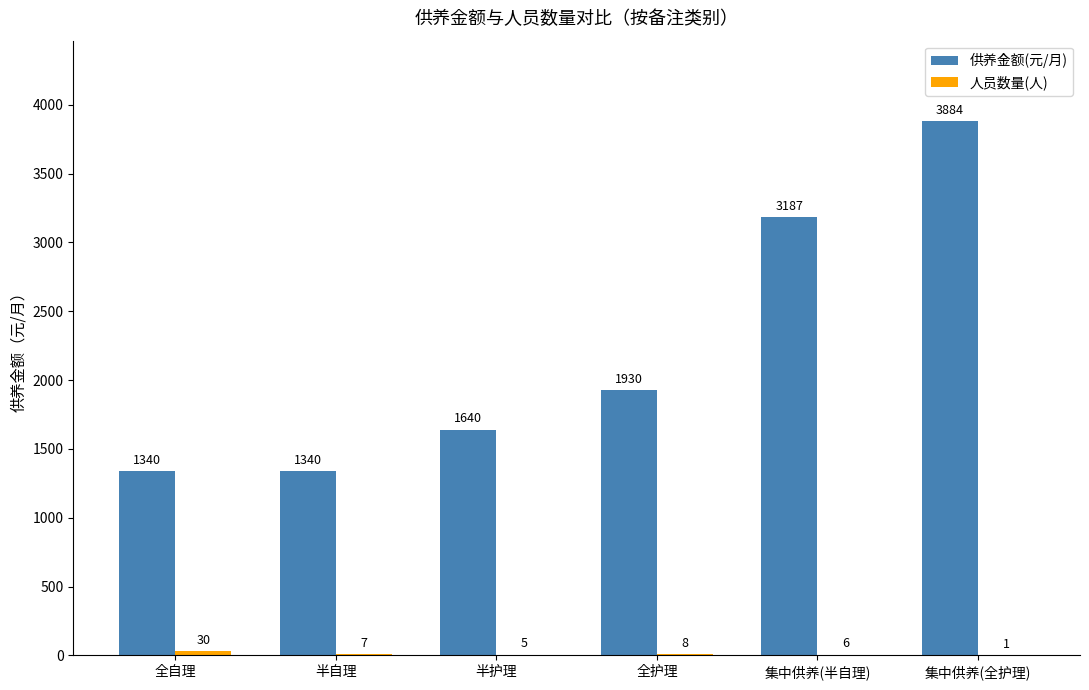

What value does the 供养金额(元/月) series have at 半护理?

1640